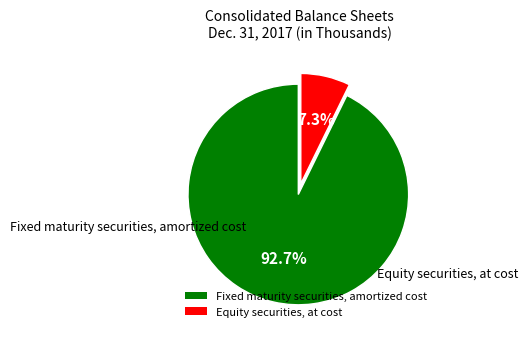

True or false: Equity securities, at cost accounts for 7% of the total.

True